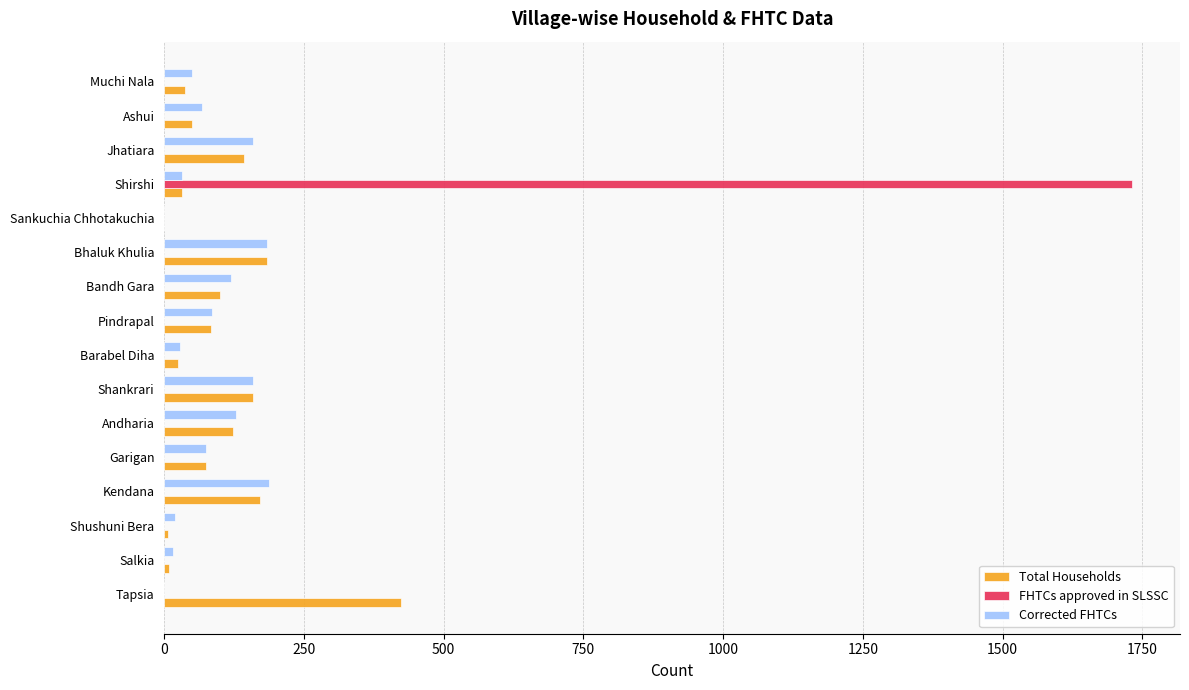

The Corrected FHTCs series shows 184 at Bhaluk Khulia. True or false?

True